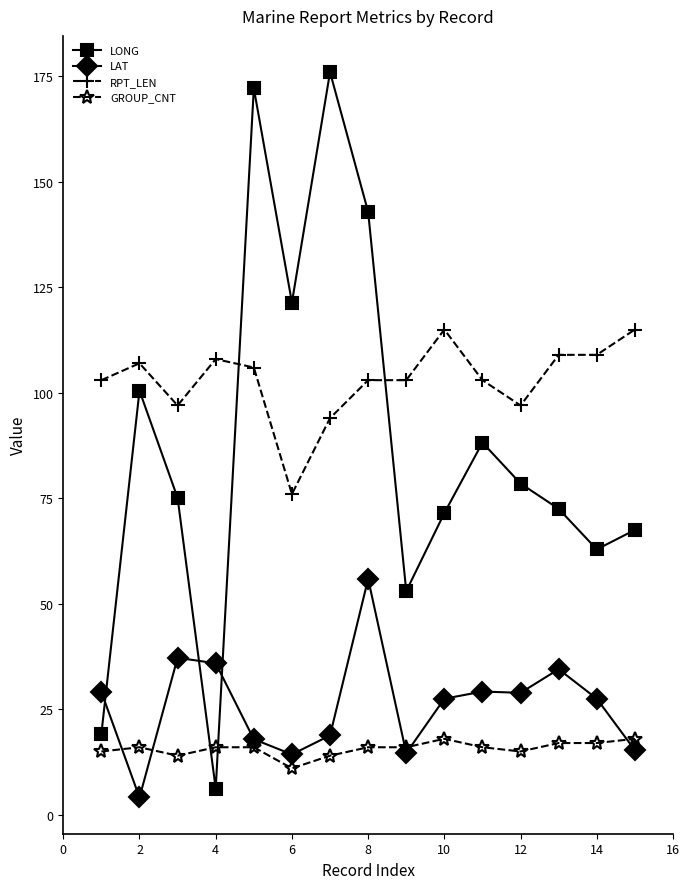

True or false: RPT_LEN has more than 1 interior local peaks.

True